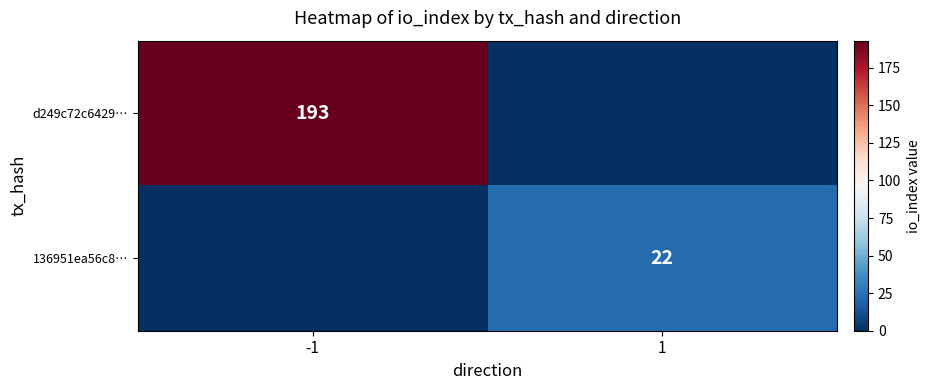

The 136951ea56c8… series shows 11 at 1. True or false?

False